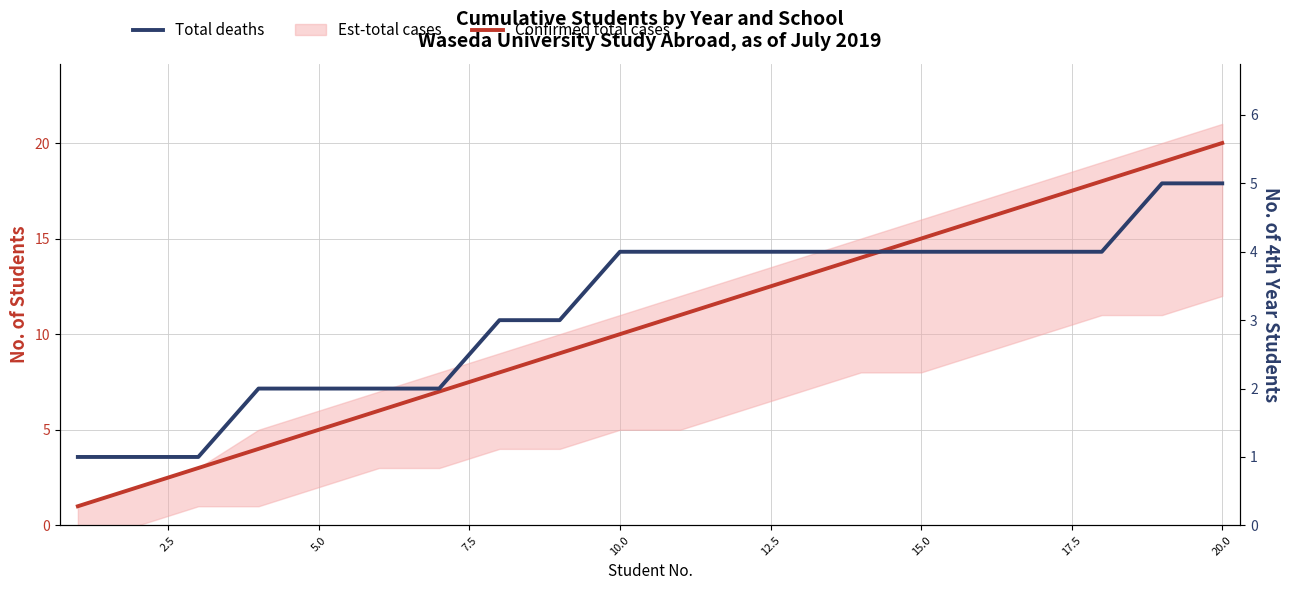

True or false: Total deaths and Confirmed total cases intersect in this chart.

False